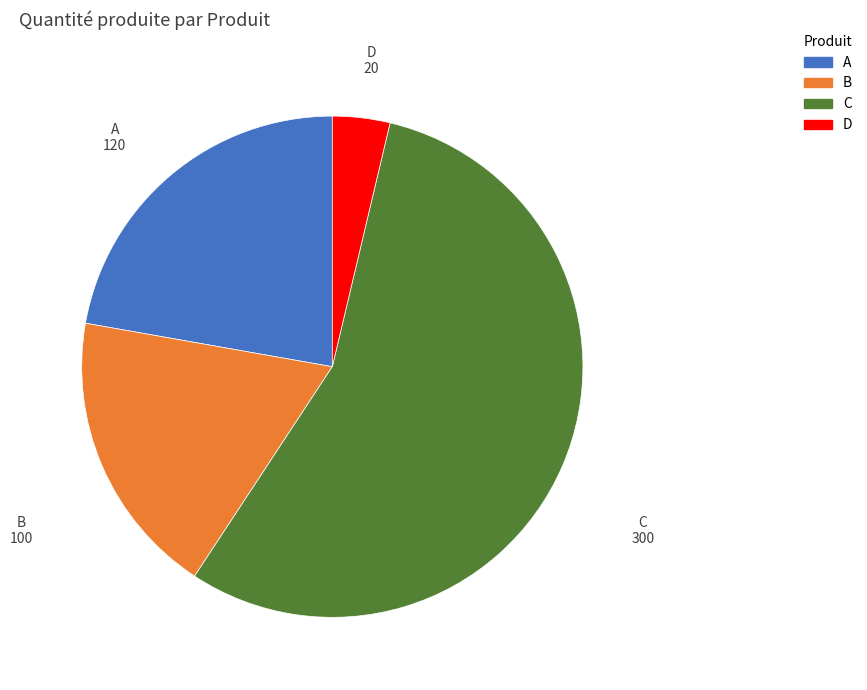

Is it true that D is 4% of the pie?

True